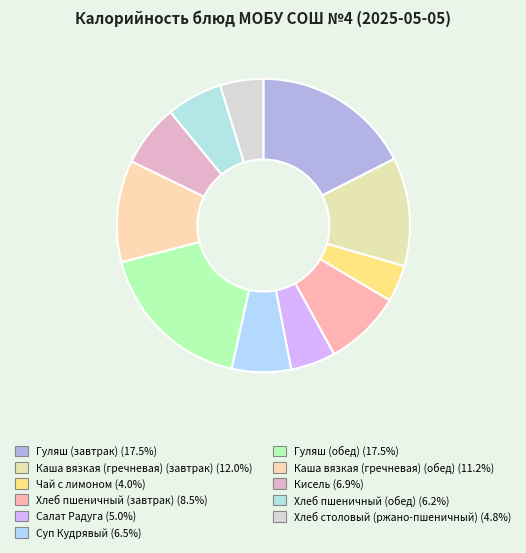

Which has a higher value, Каша вязкая (гречневая) (обед) or Хлеб столовый (ржано-пшеничный)?

Каша вязкая (гречневая) (обед)